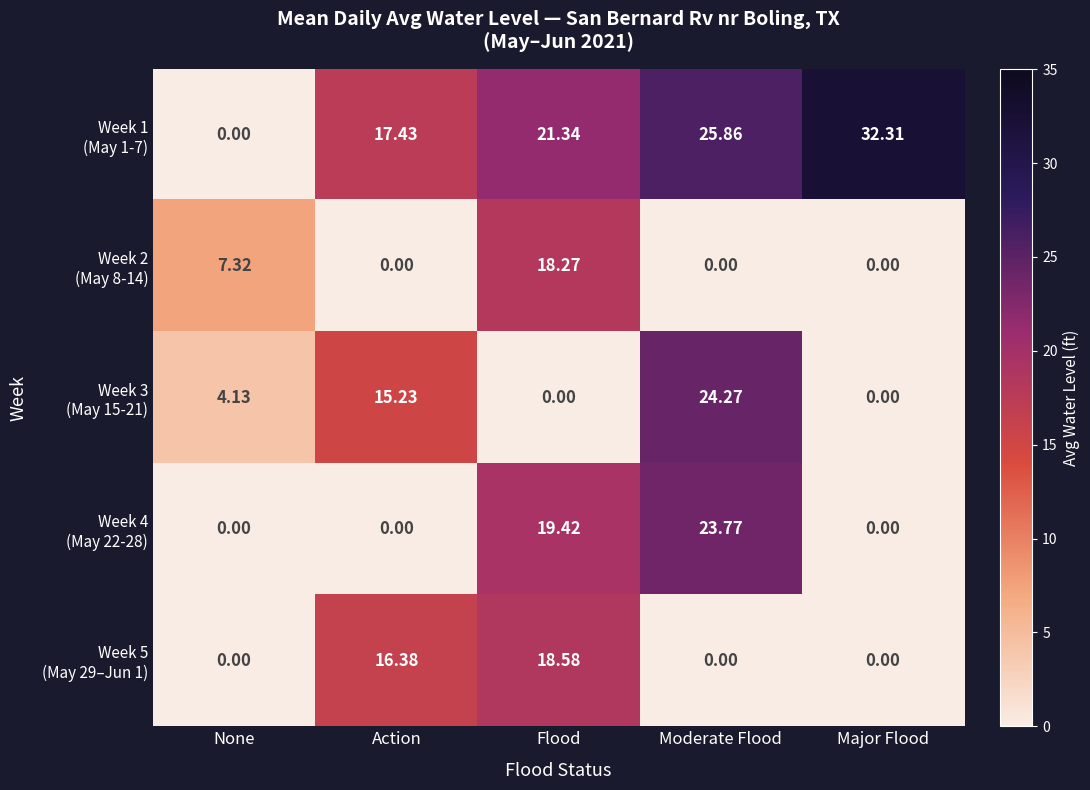

At which category is the sum across all series the highest?

Flood